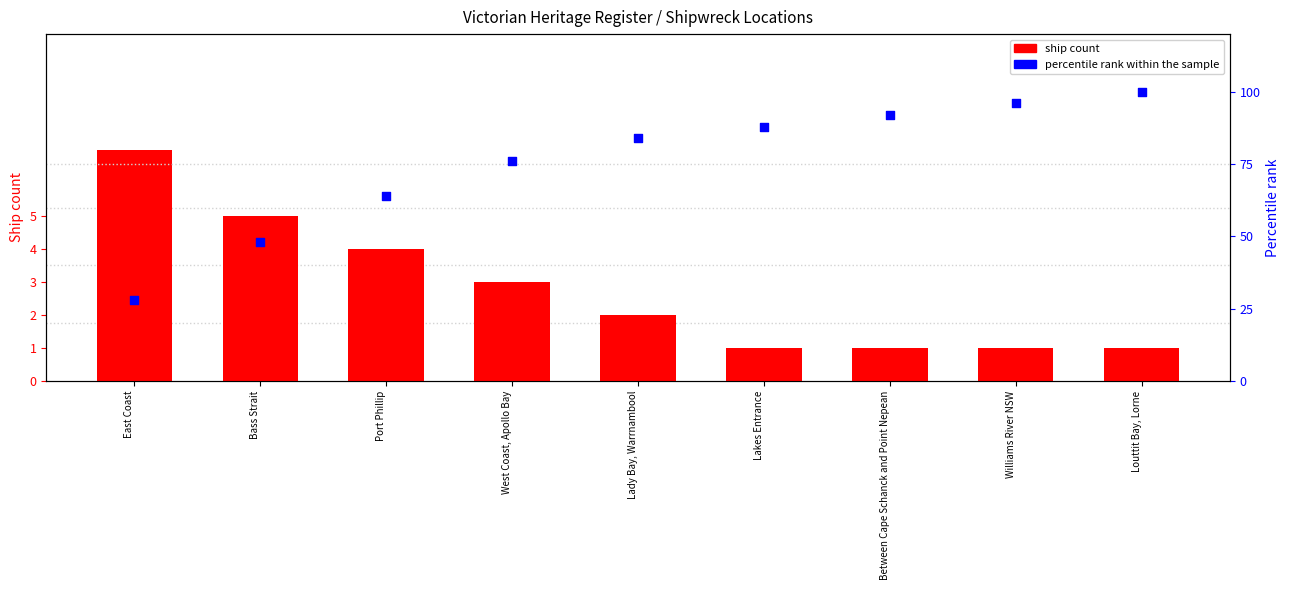

Is the value of Ship count at Bass Strait greater than the value of Percentile rank within the sample at Lady Bay, Warrnambool?

No